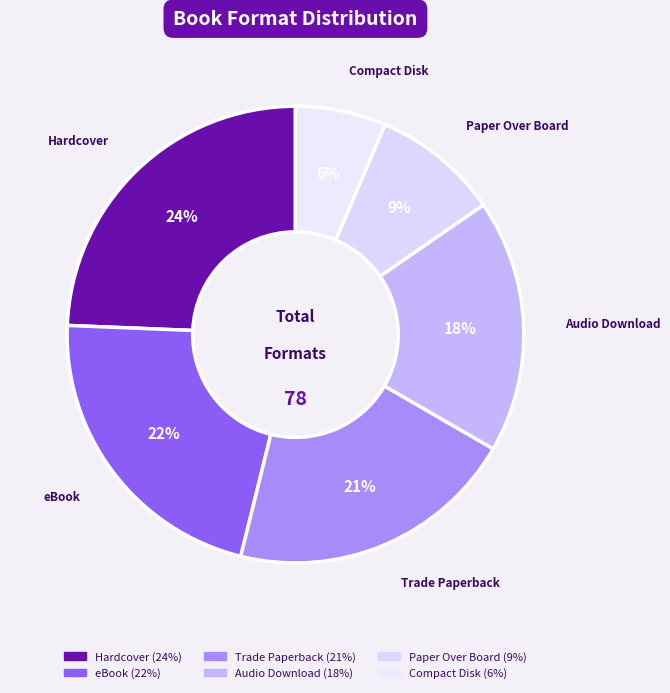

Count the number of slices in the pie.

6